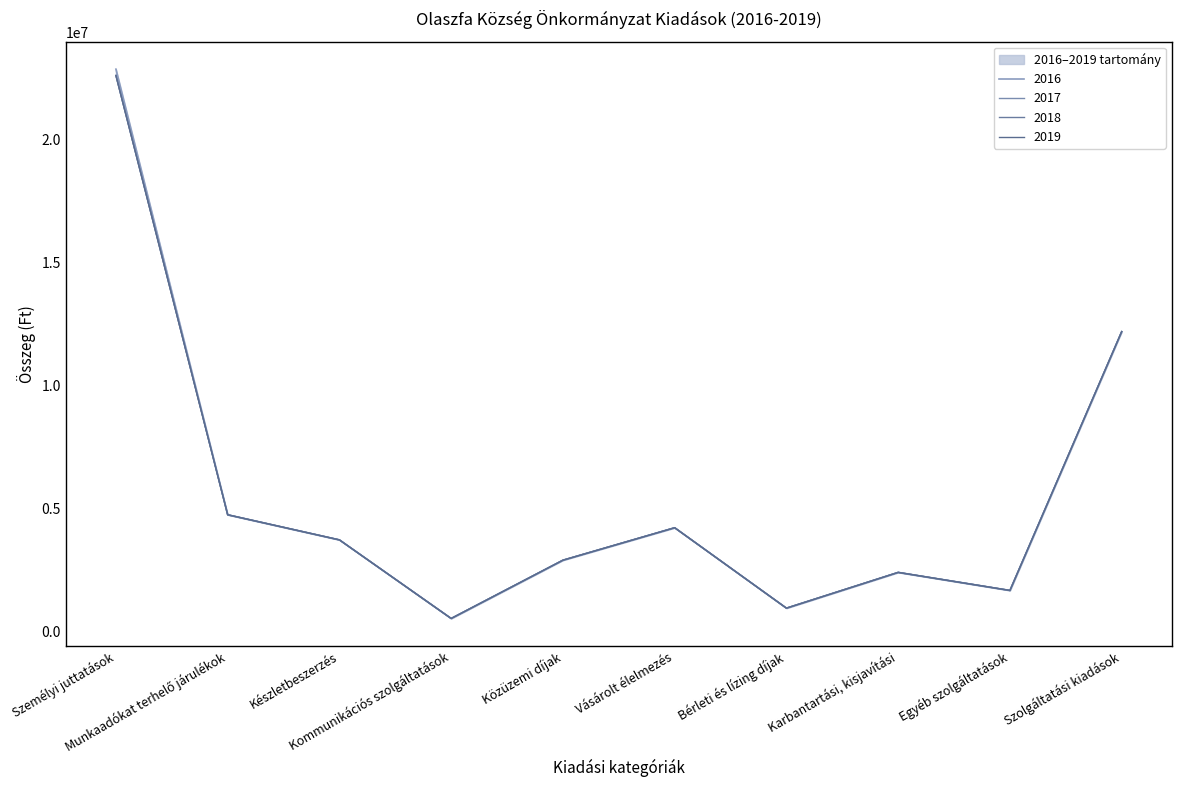

What are all the series names shown in the legend?

2016, 2017, 2018, 2019